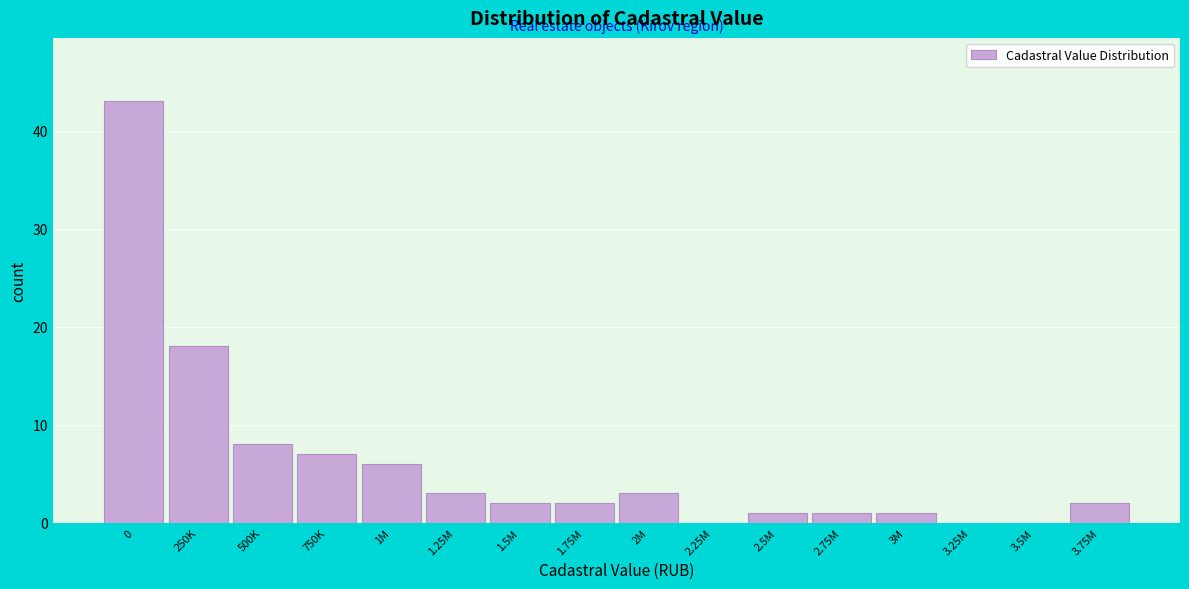

Reading left to right, transcribe all the data shown in this chart.

0=43	250K=18	500K=8	750K=7	1M=6	1.25M=3	1.5M=2	1.75M=2	2M=3	2.25M=0	2.5M=1	2.75M=1	3M=1	3.25M=0	3.5M=0	3.75M=2